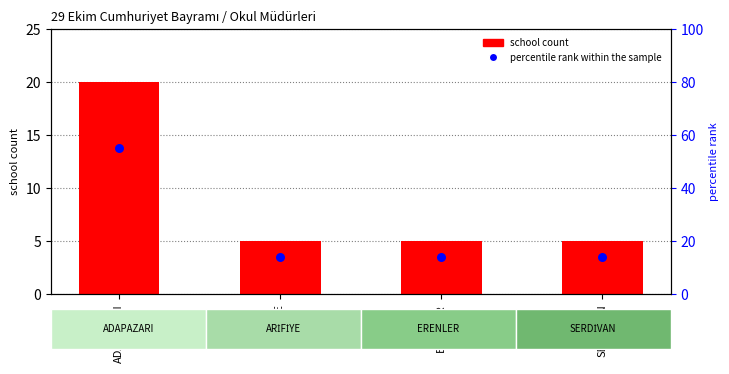

What are all the series names shown in the legend?

school count, percentile rank within the sample